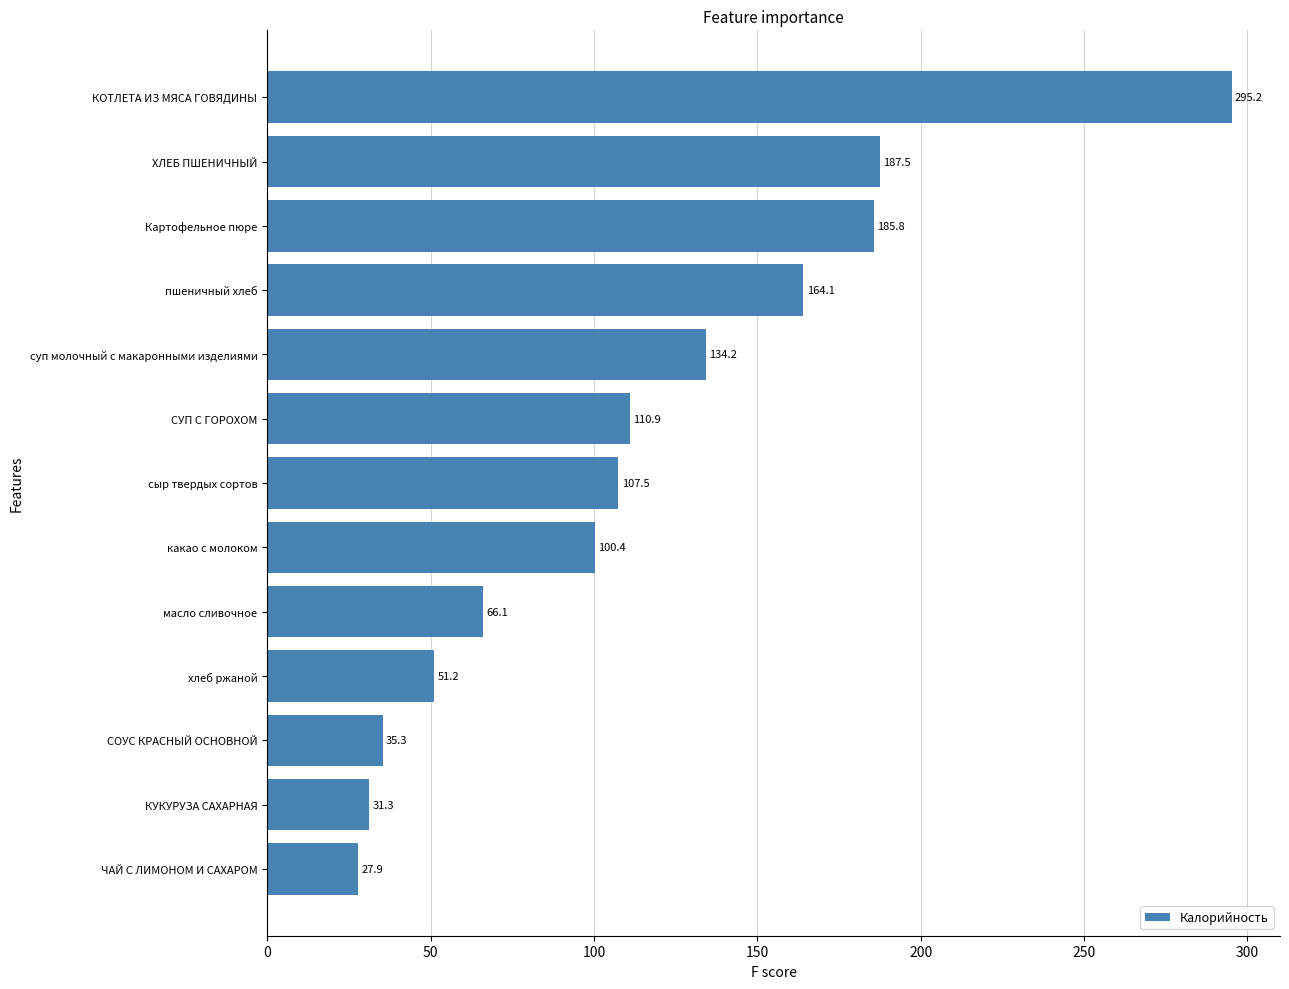

Approximately how many times larger is the value at СОУС КРАСНЫЙ ОСНОВНОЙ compared to сыр твердых сортов?

0.3